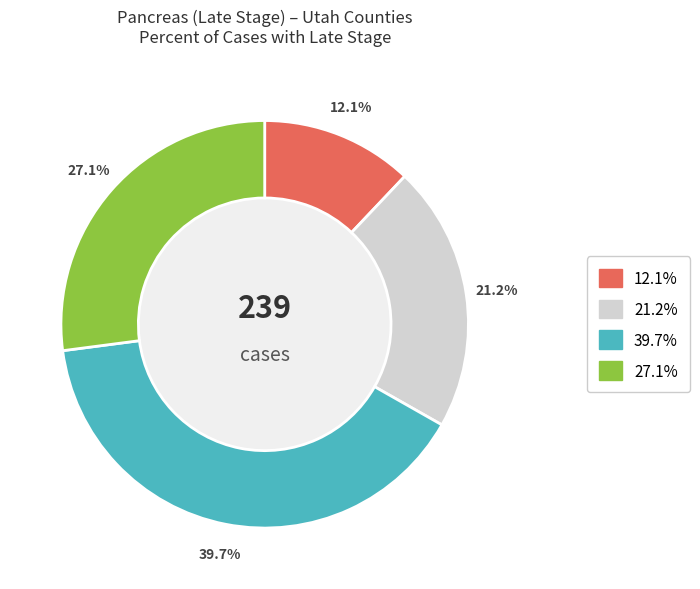

To the nearest percent, what is the average slice percentage?

25%